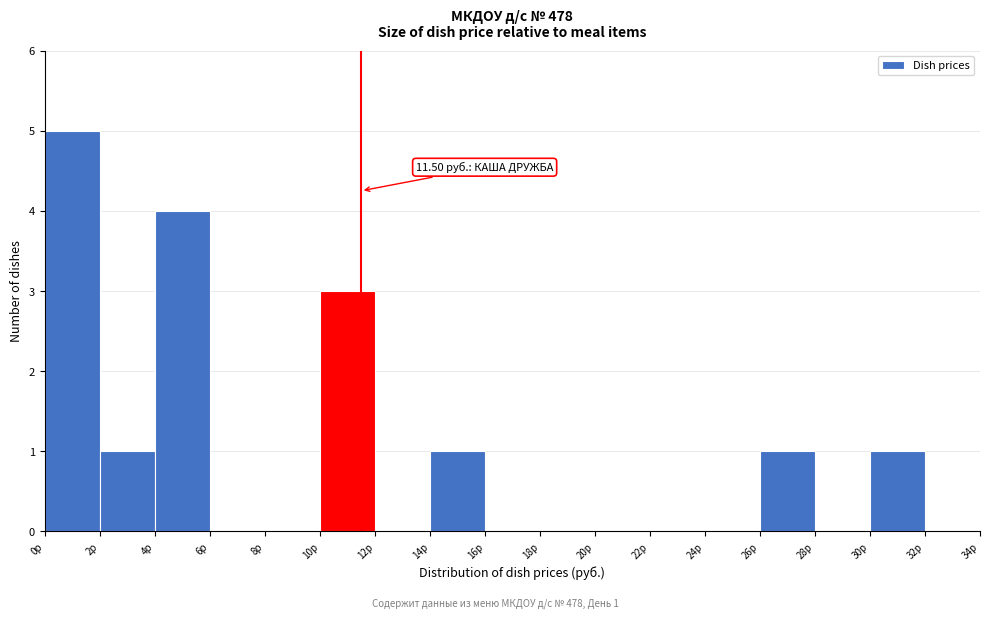

Over which range of the x-axis is the bar tallest?

0 to 2